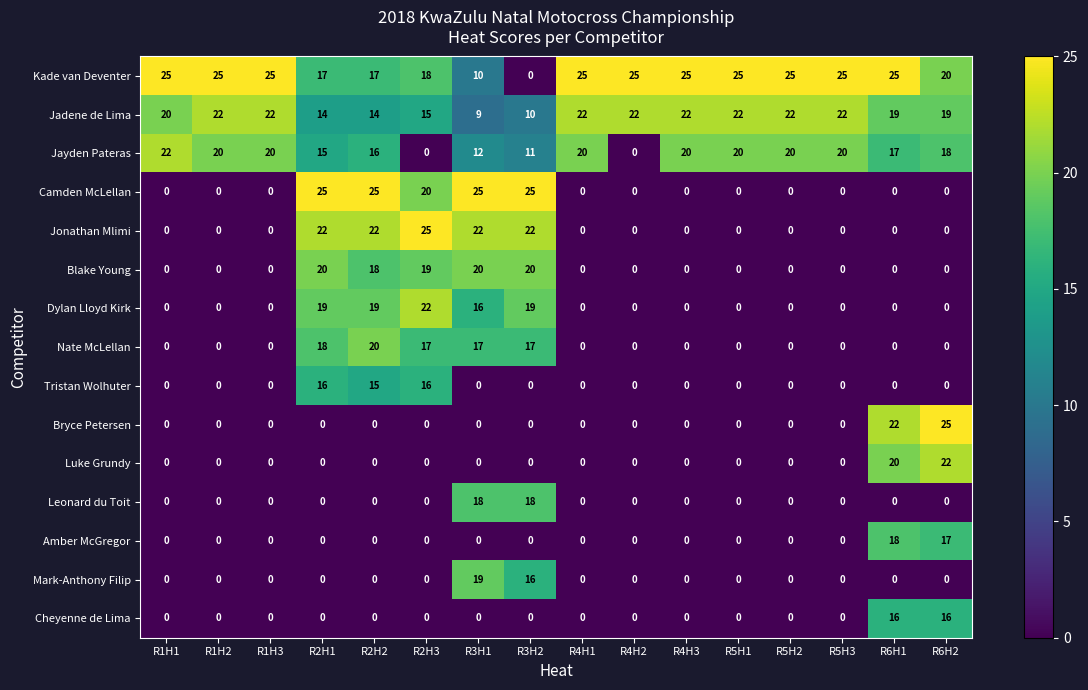

At which label does Luke Grundy reach its peak?

R6H2